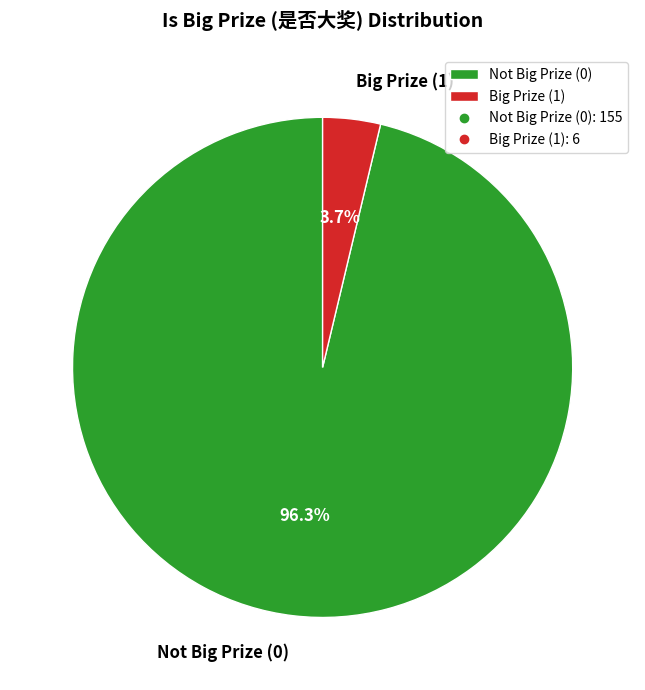

What is the smallest slice in the pie chart?

Big Prize (1)